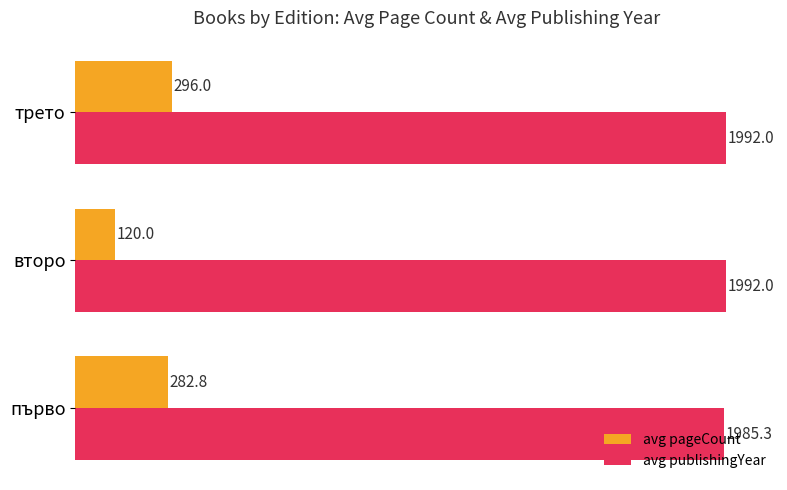

Rank the categories by avg pageCount value from lowest to highest.

второ, първо, трето